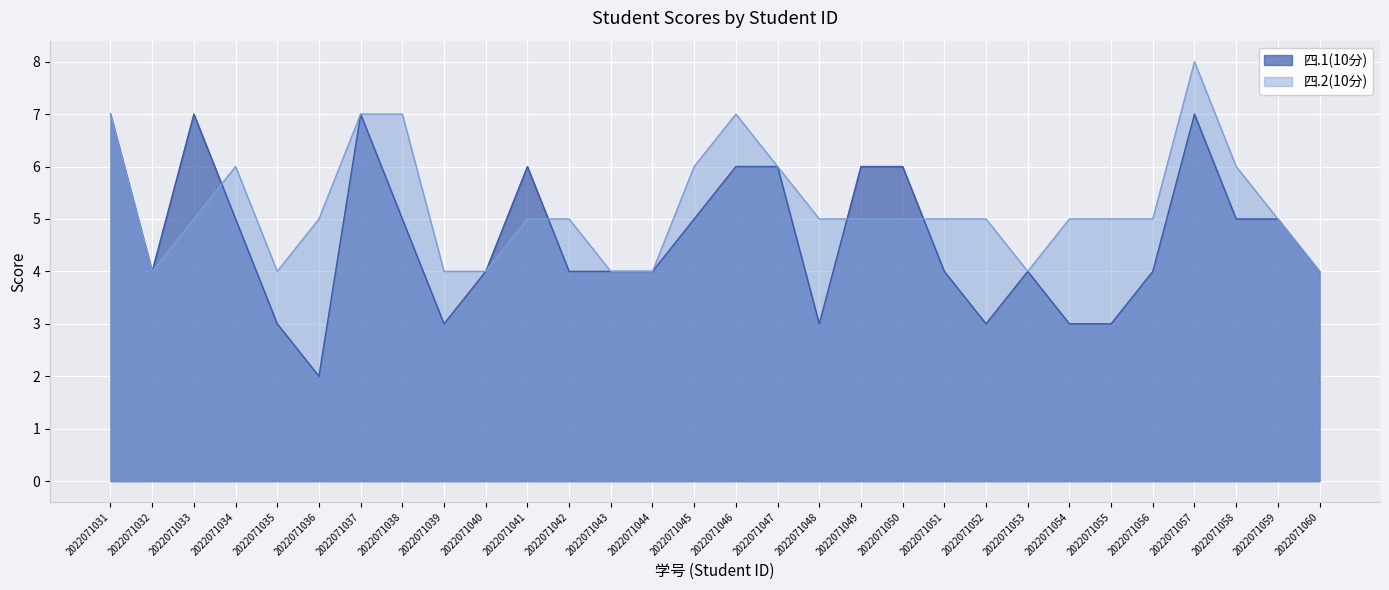

Is it true that 四.2(10分) equals 4 at 2022071060?

True